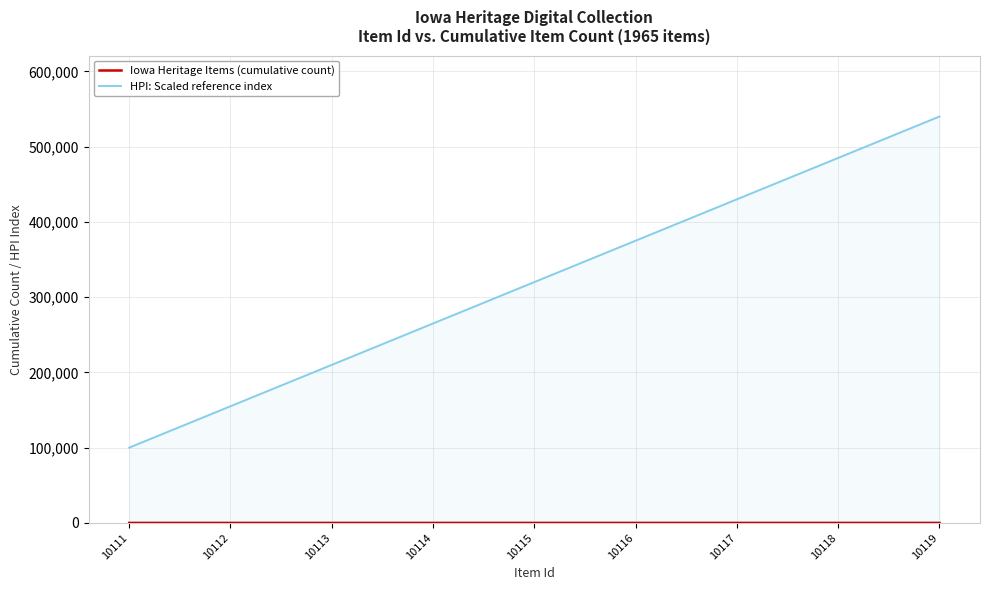

List the series in order of their peak value, highest first.

HPI: Scaled reference index, Iowa Heritage Items (cumulative count)